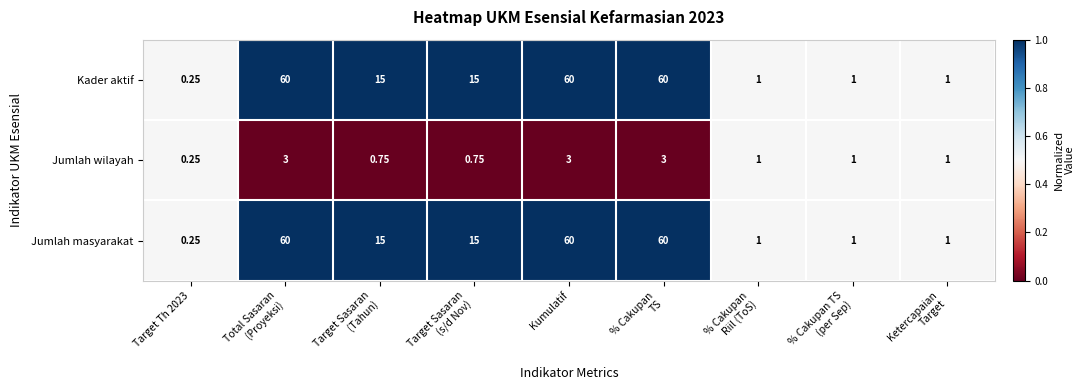

How many distinct data groups are displayed?

3